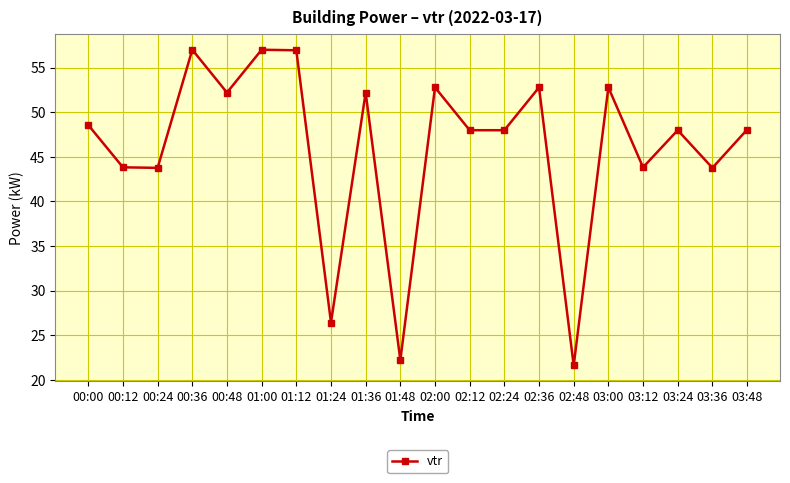

What is the label of the 6th point from the left?

01:00